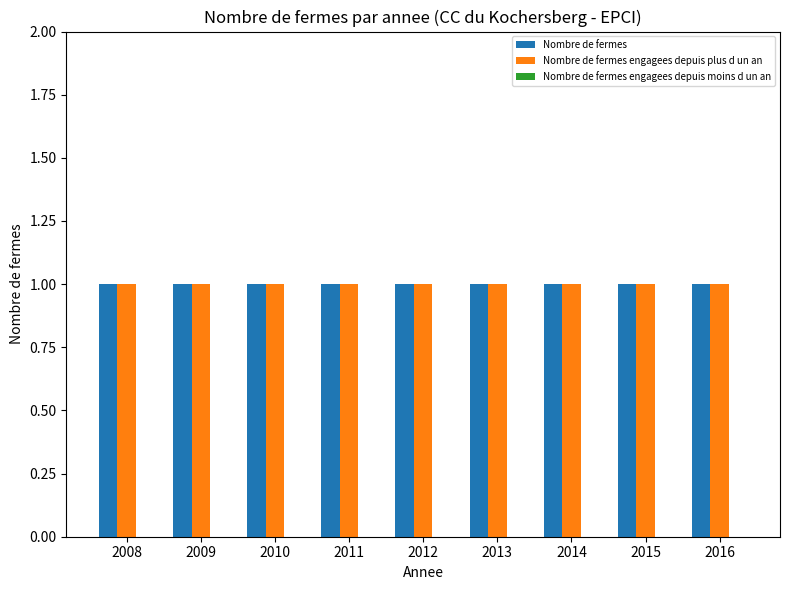

What is the difference between the highest and lowest values at 2011?

1